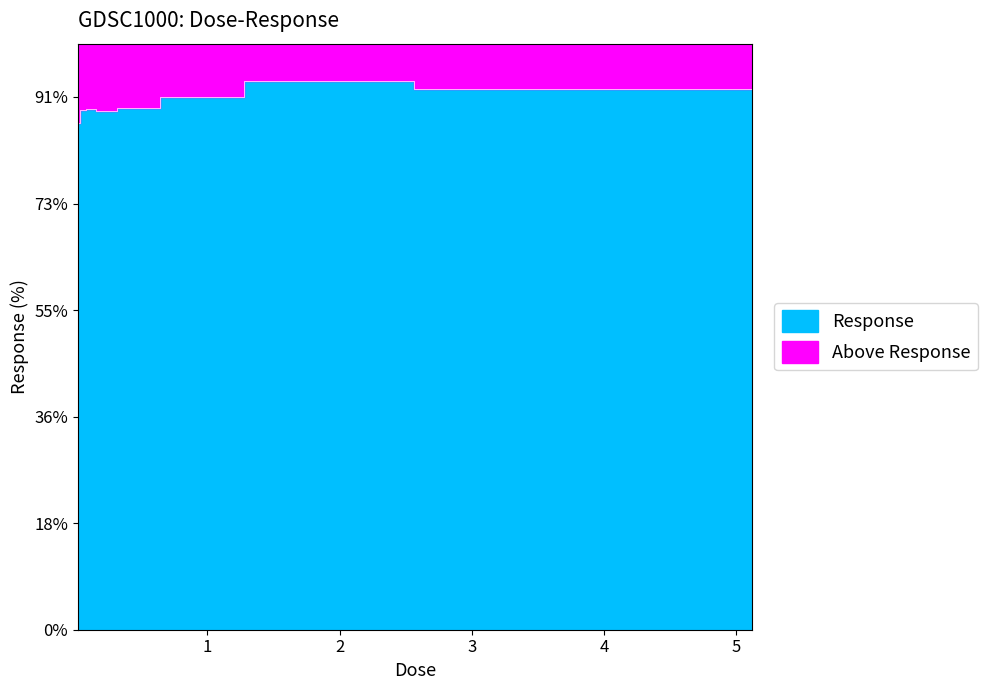

What is the ratio of the value at 0.04 to the value at 0.32?

1.0